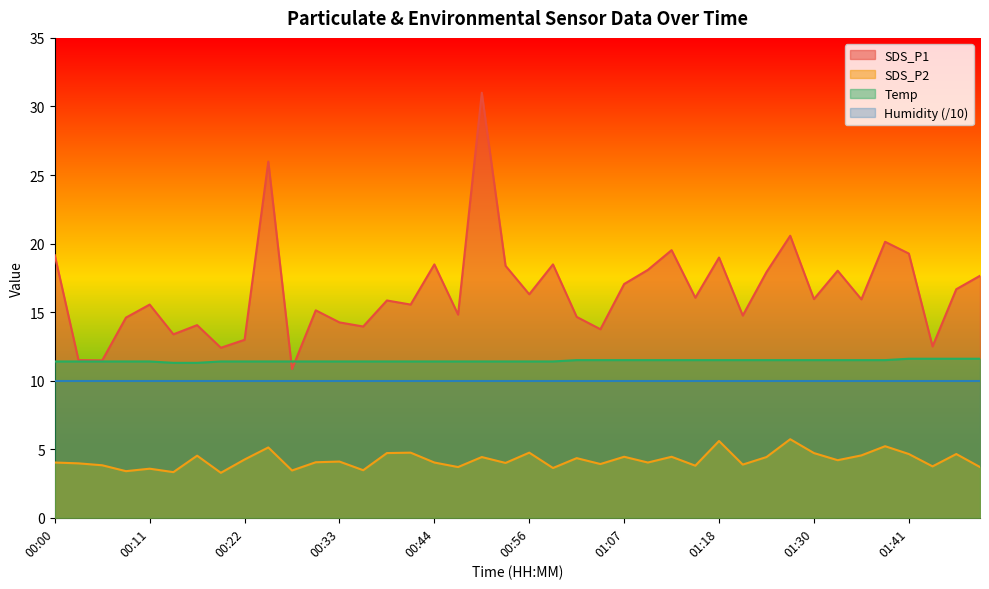

How many interior local valleys does the SDS_P2 series have?

14